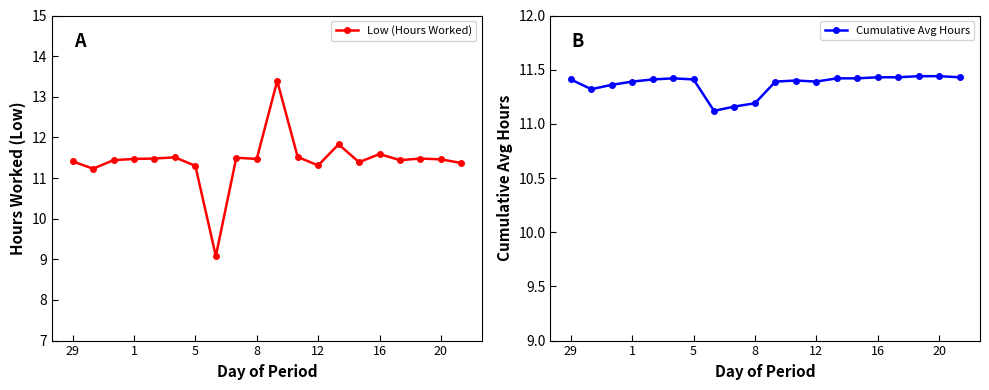

At how many categories does at least one series exceed 11?

20